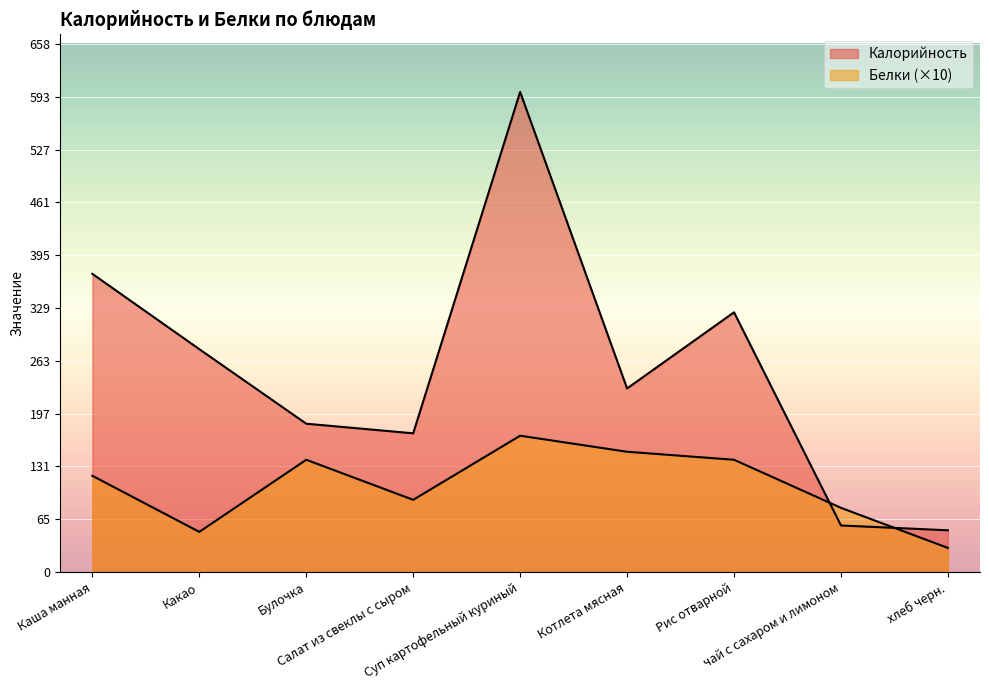

At which label does Белки reach its peak?

Суп картофельный куриный